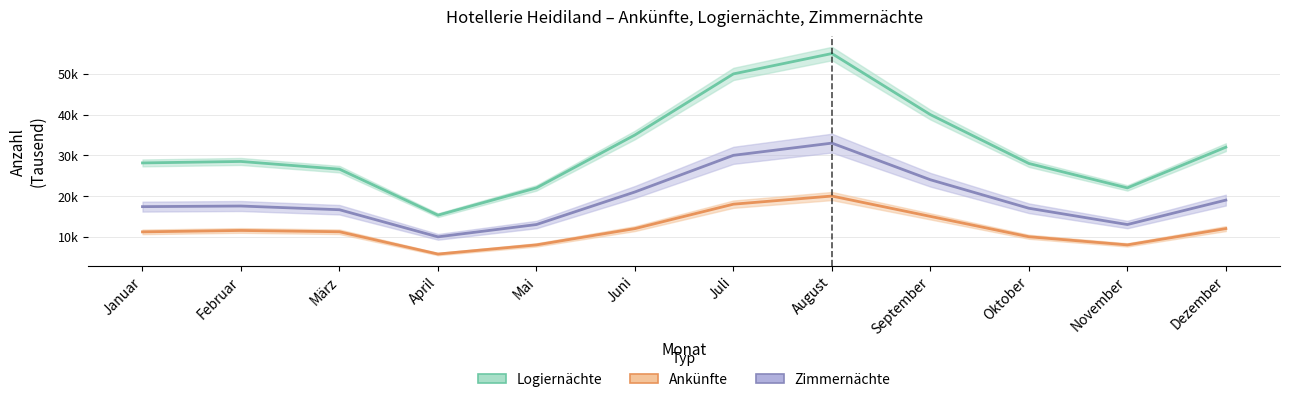

What is the approximate value of Ankünfte at April?

5749